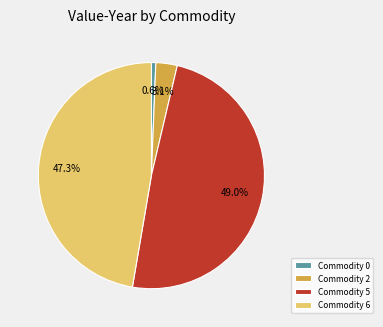

How much of the chart is everything except Commodity 0?

99.4%